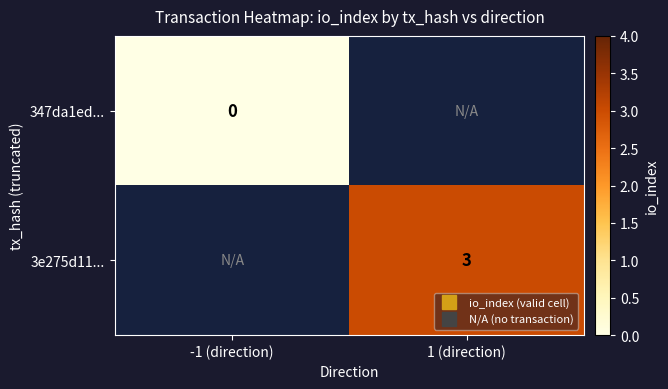

How many data points does each series have?

2